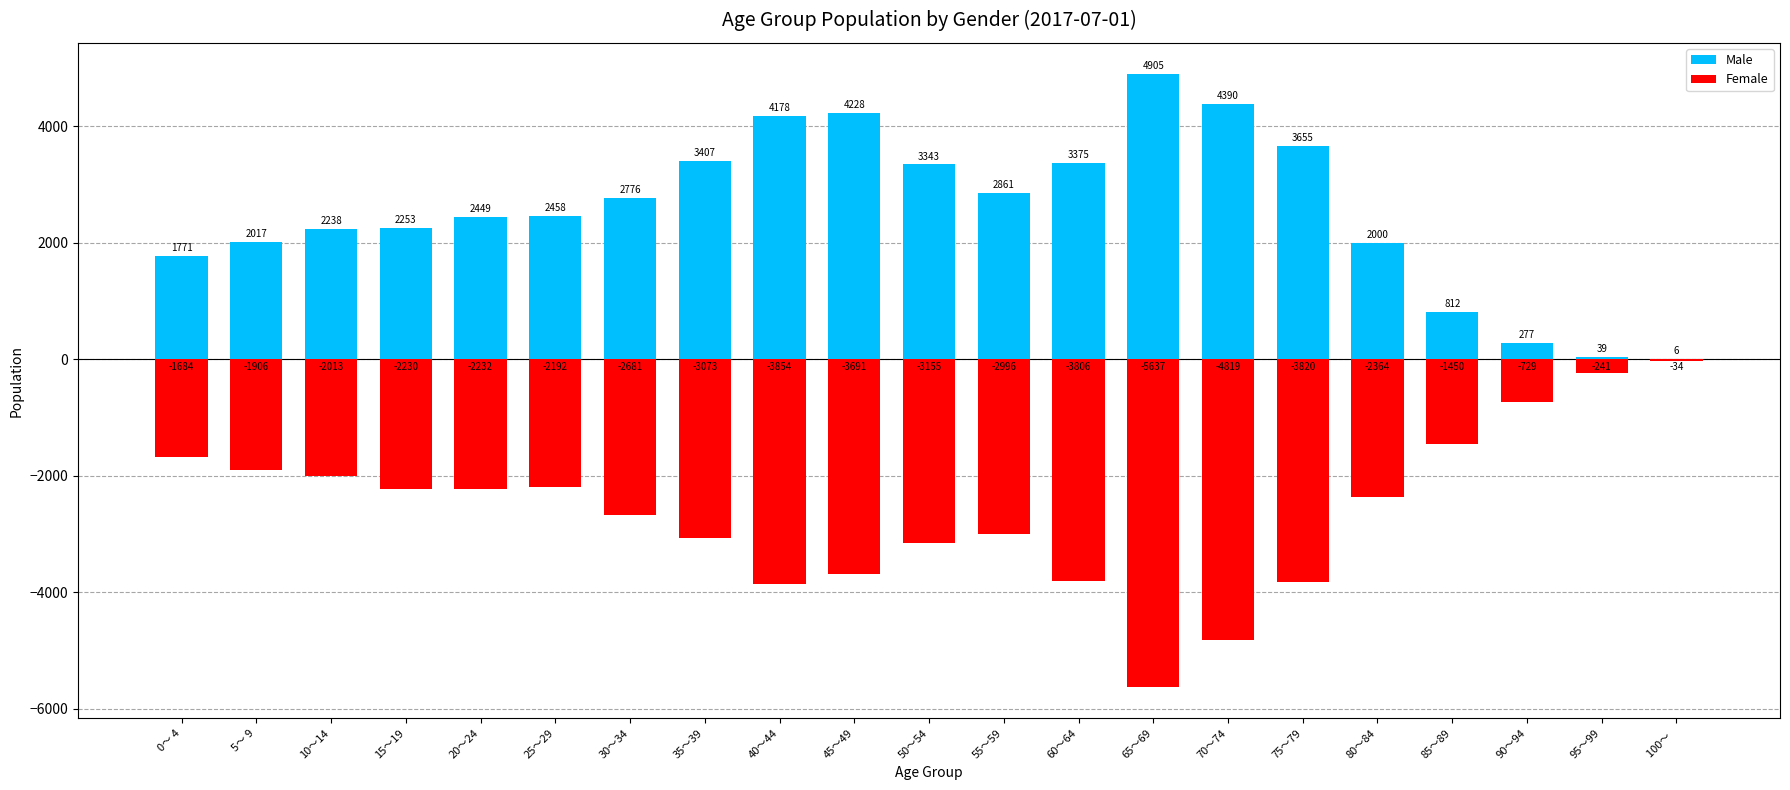

How many values in the Female series are below -2364?

10